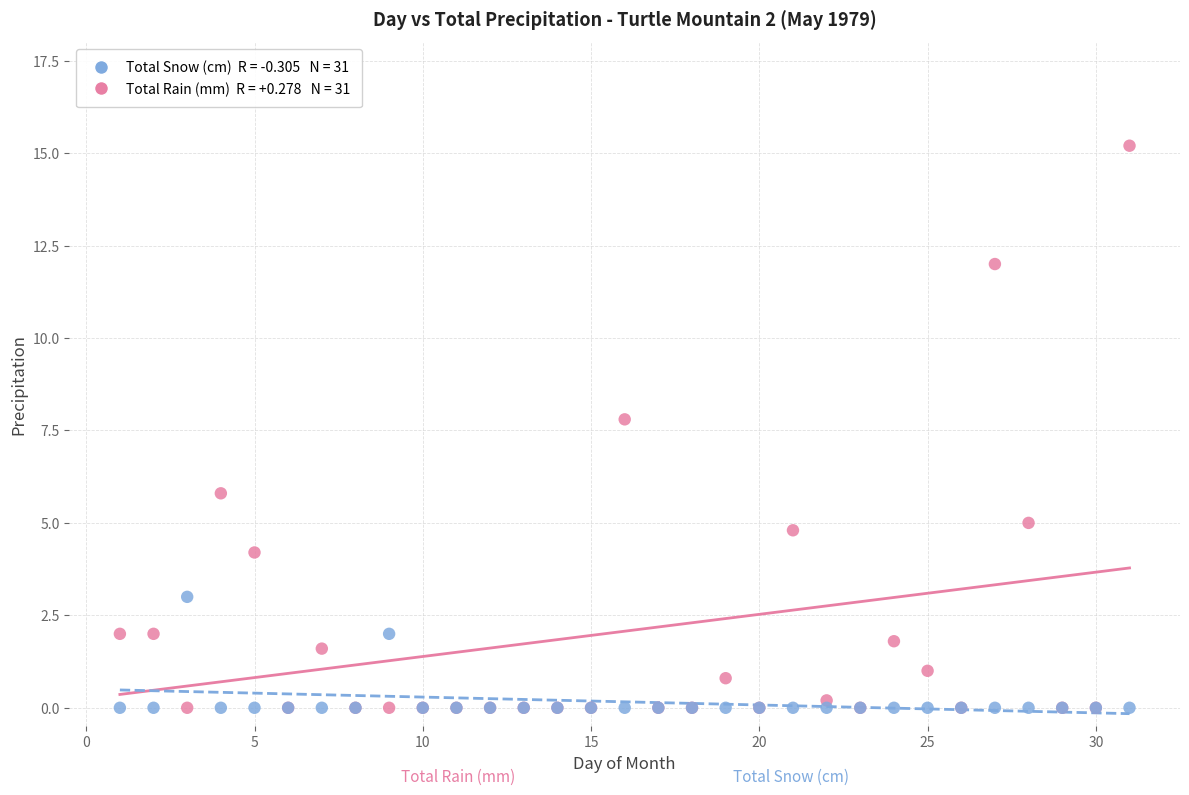

Across all series, what Y value is closest to 7?

7.8